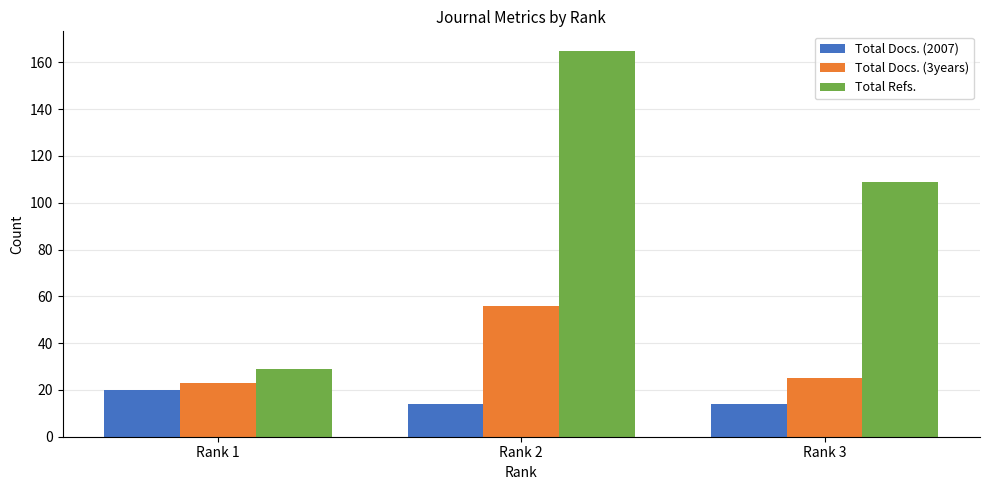

How many groups of bars are there?

3